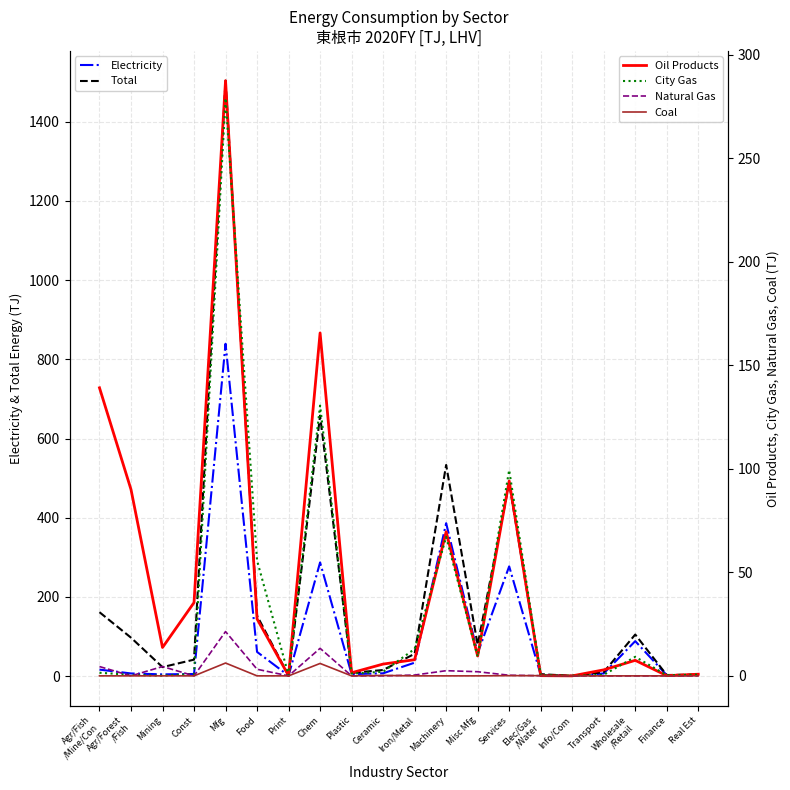

Which label corresponds to the smallest value in the chart?

Info/Com